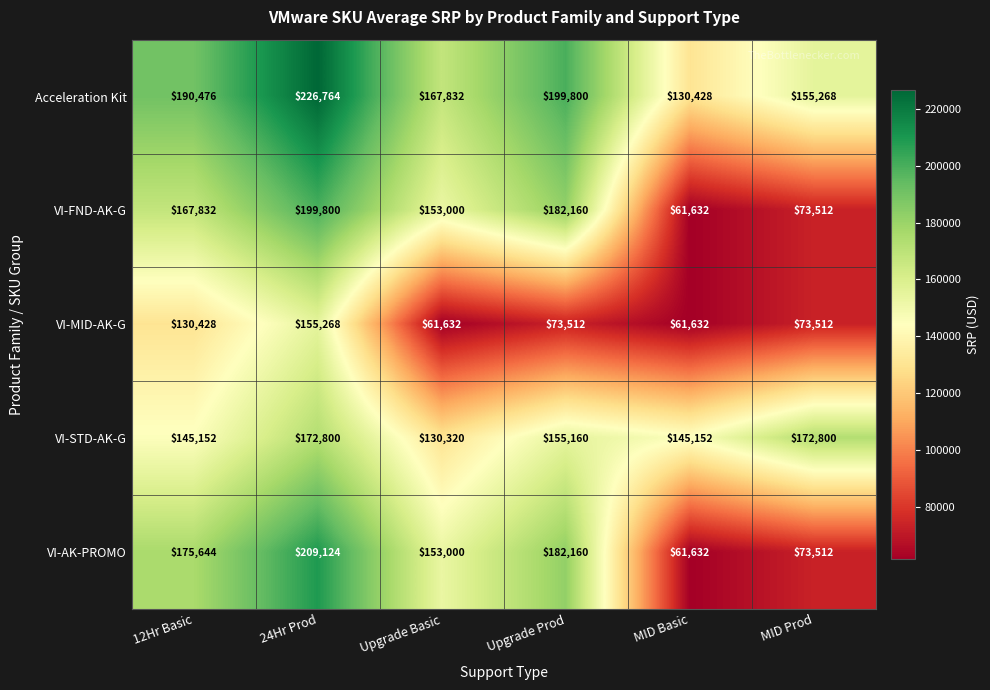

What is the total value across all series at MID Basic?

460476